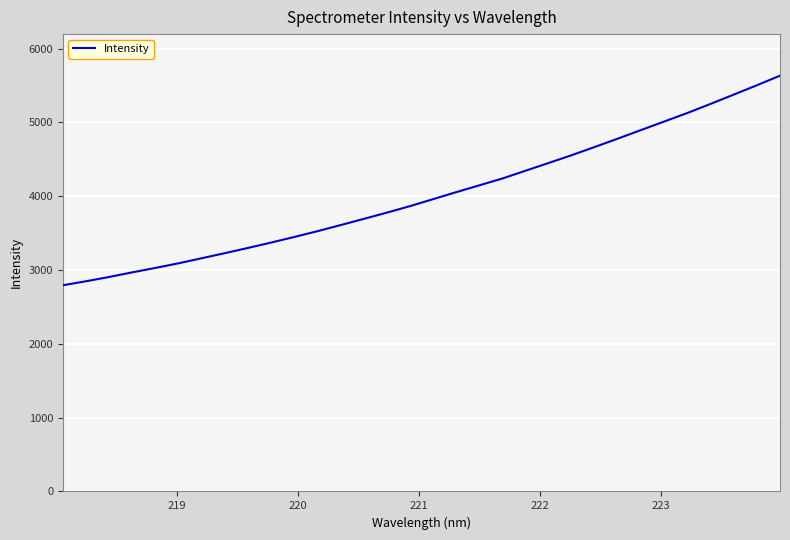

What is the smallest value displayed?

2794.1